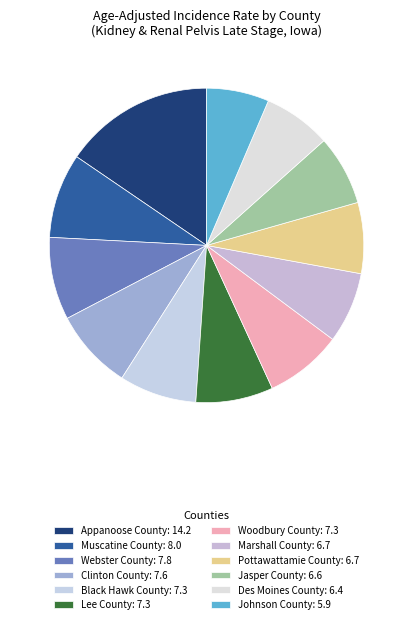

Approximately how many times larger is the value at Webster County compared to Clinton County?

1.0